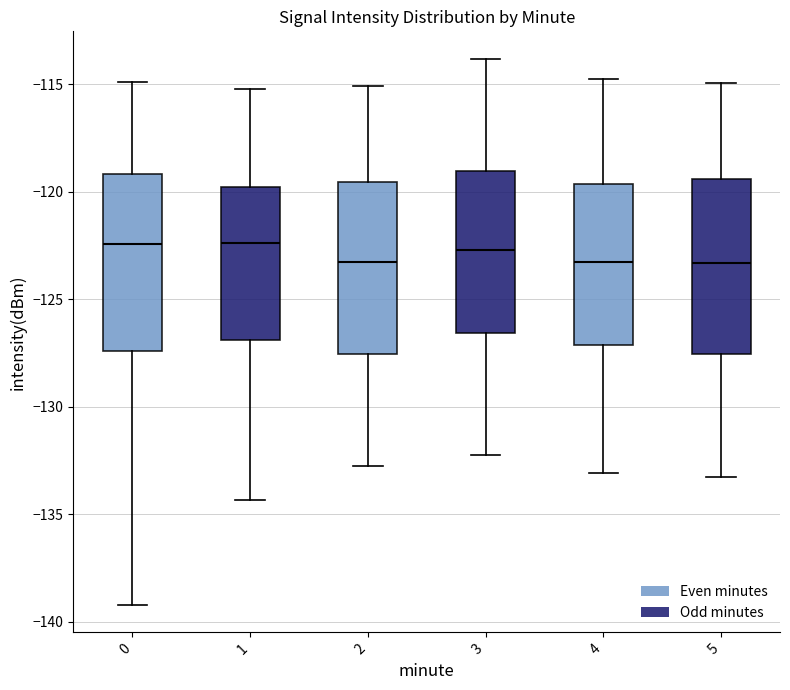

Reading left to right, transcribe this box plot: for each box, give where its median line is, the range the box spans, and where its two whiskers end, as read against the y-axis. The values are not printed on the chart, so give them approximately, as read against the axis.

0: median -122.5, box -127.5 to -119.0, whiskers -139.0 to -115.0
1: median -122.5, box -127.0 to -120.0, whiskers -134.5 to -115.0
2: median -123.5, box -127.5 to -119.5, whiskers -133.0 to -115.0
3: median -122.5, box -126.5 to -119.0, whiskers -132.0 to -114.0
4: median -123.5, box -127.0 to -119.5, whiskers -133.0 to -115.0
5: median -123.5, box -127.5 to -119.5, whiskers -133.5 to -115.0